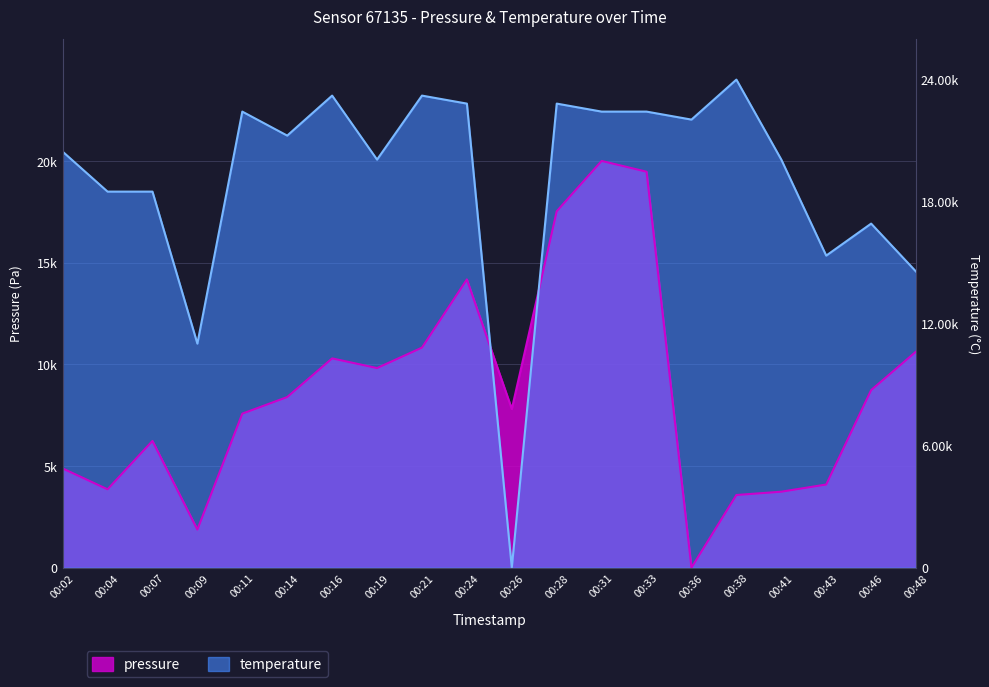

Where does the temperature series first go above 21245?

00:11